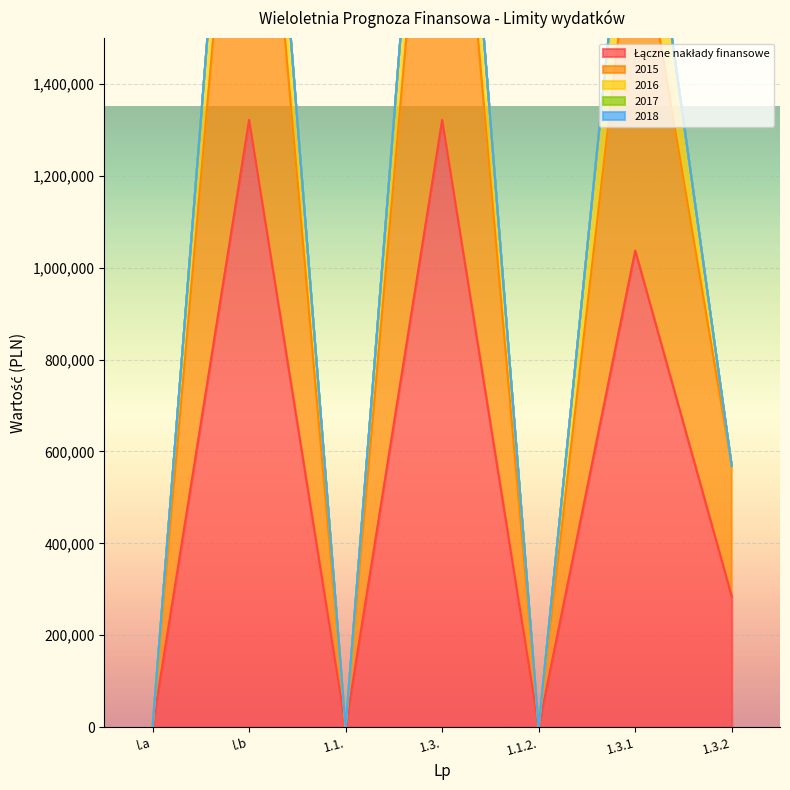

What is the label of the 2nd point from the right?

1.3.1